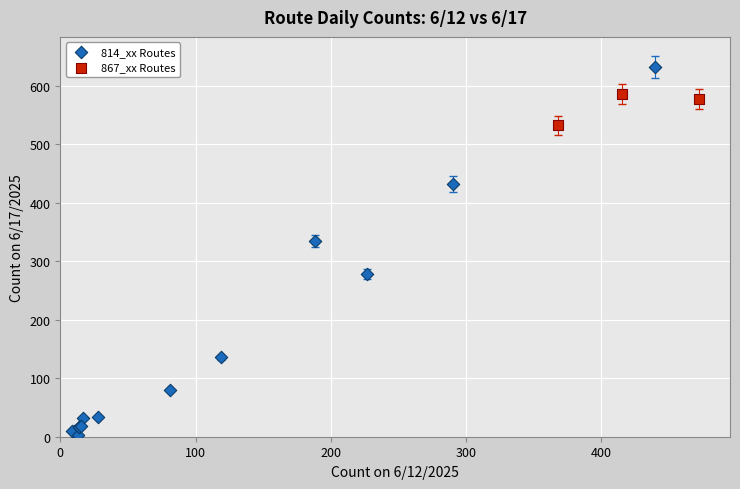

Which series contains the highest Y value?

814_xx Routes